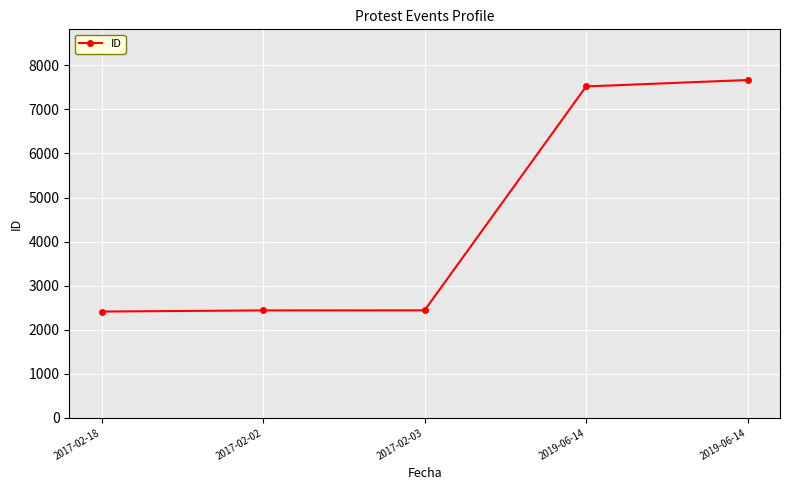

How many lines are shown in the chart?

1